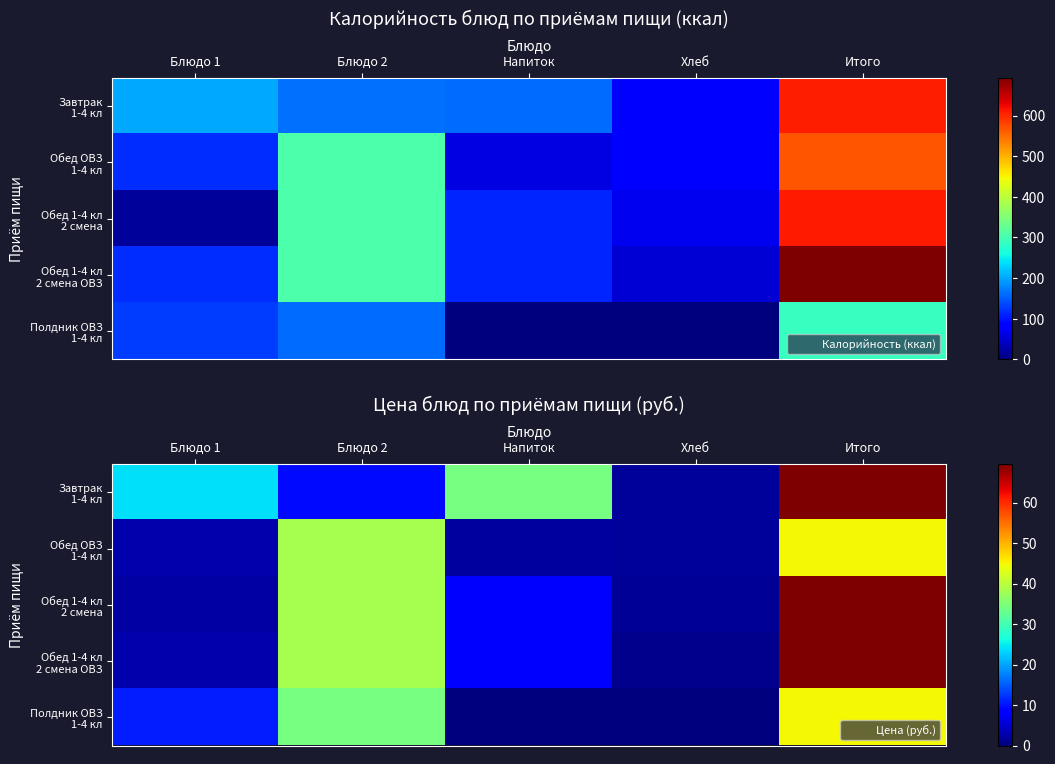

At which label does Обед 1-4 кл 2 смена first exceed 8?

Блюдо 2